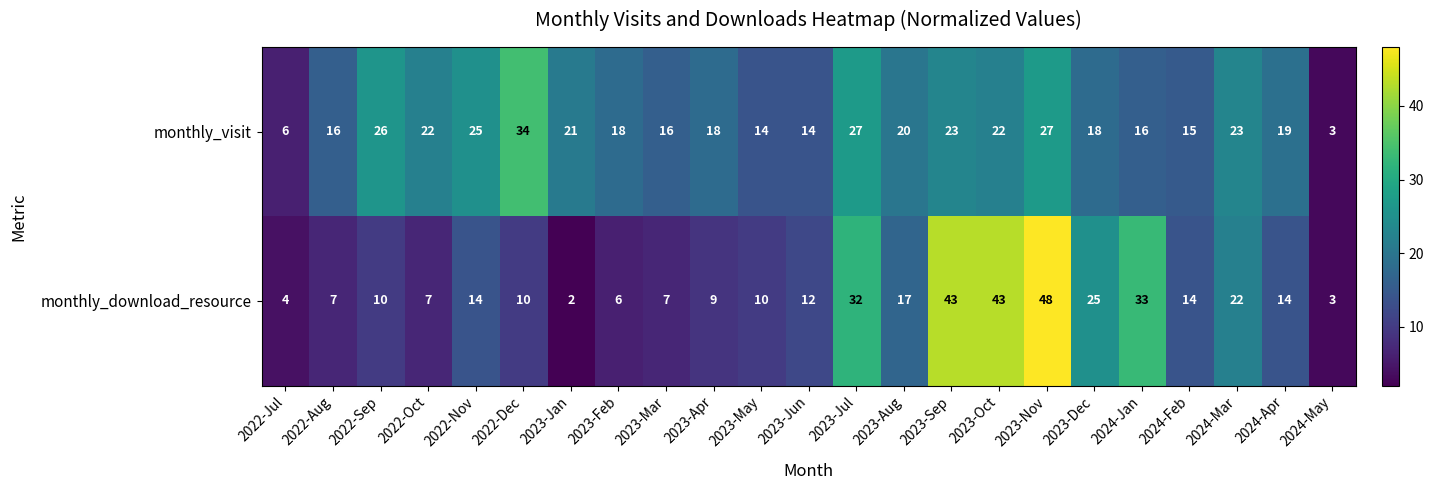

What value does the monthly_visit series have at 2024-Mar, to the nearest 5?

25